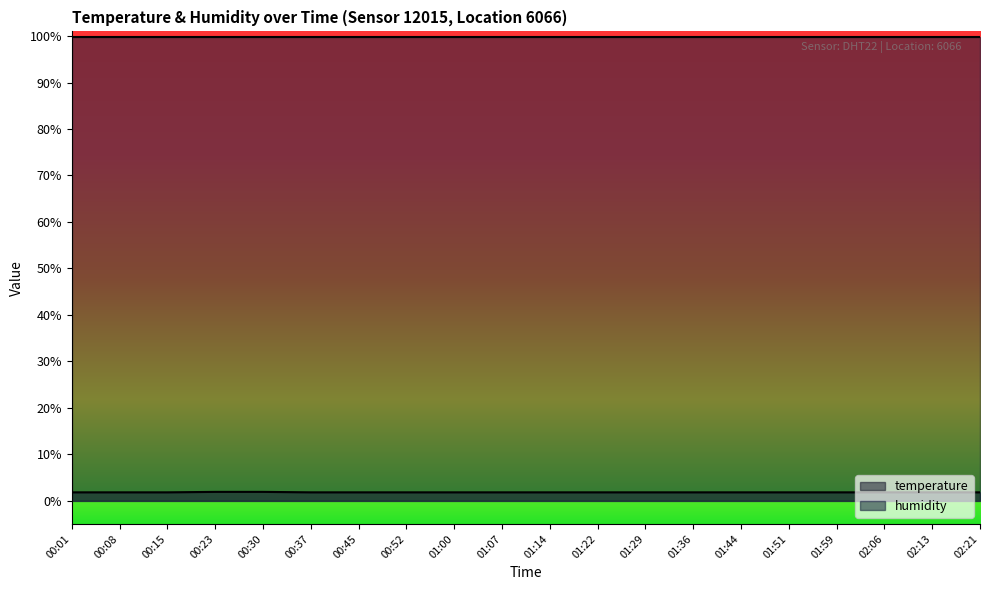

How many values are between 1 and 2?

20